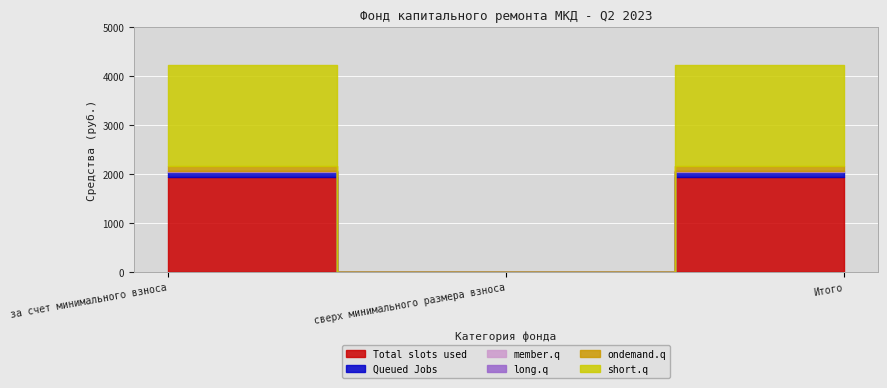

How many data points in Queued Jobs are above 109?

2